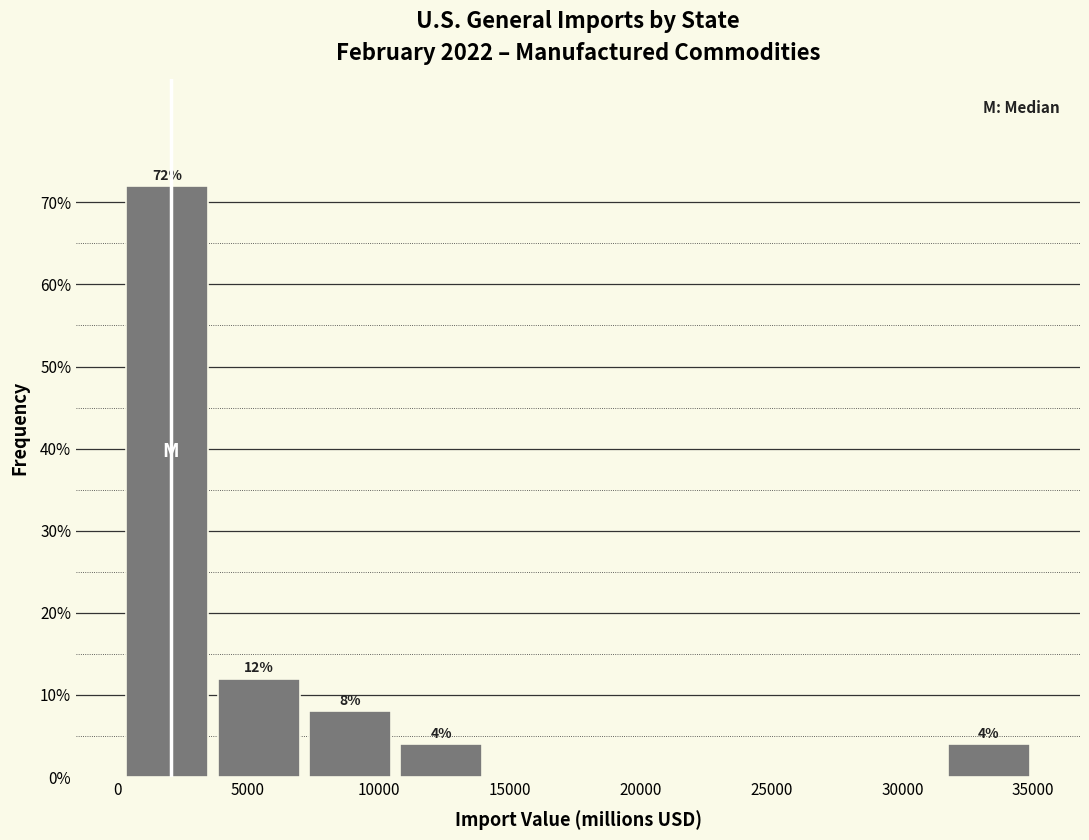

Over which range of the x-axis is the bar tallest?

0 to 3500